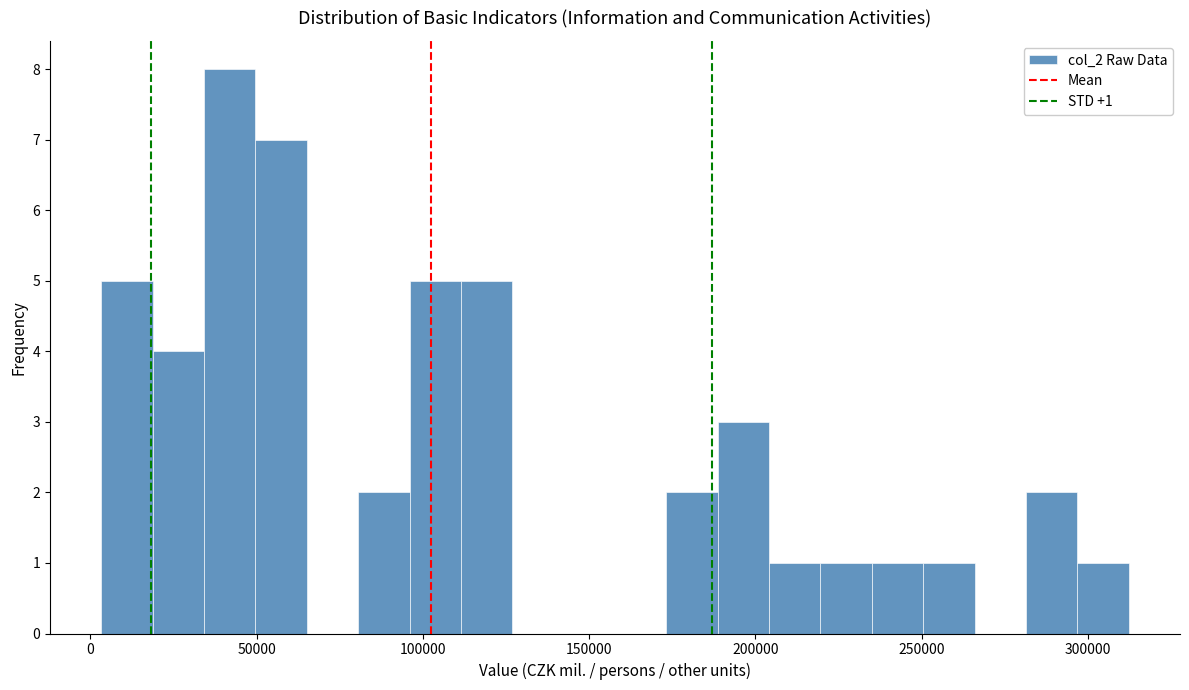

Read against the x-axis, roughly where is the centre of the tallest bar?

40000